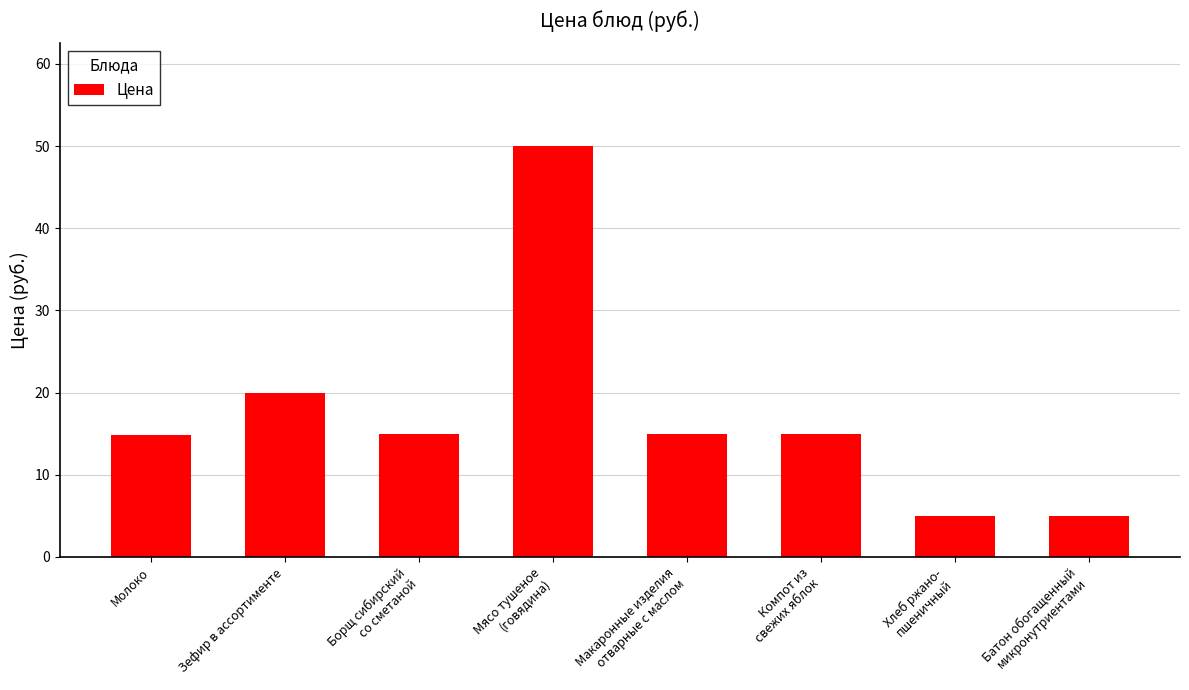

What is the minimum value shown in the chart?

5.0